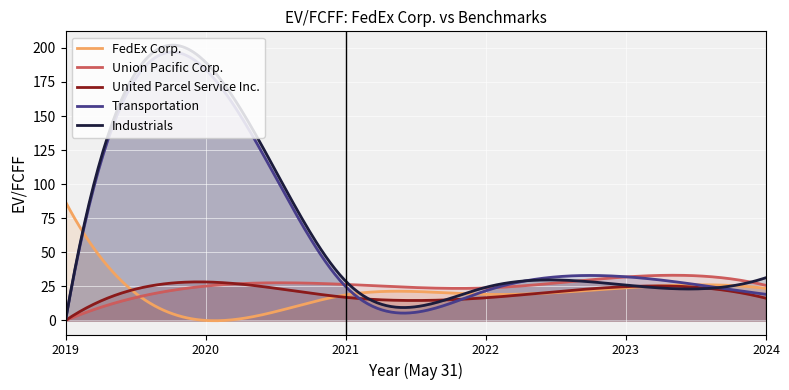

Is the value of FedEx Corp. at 2019 greater than the value of Union Pacific Corp. at 2023?

Yes